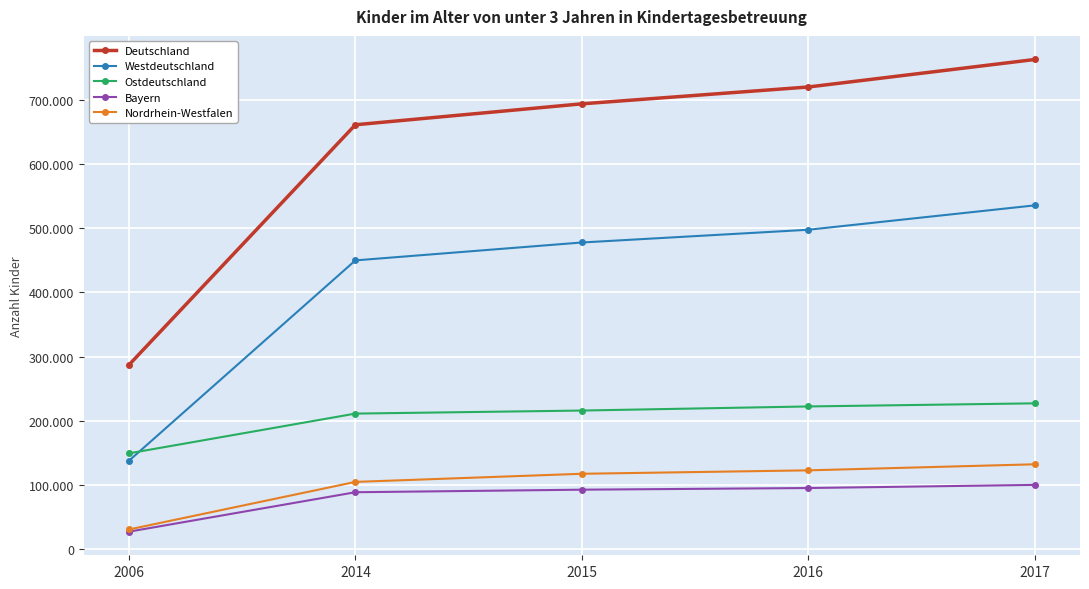

What is the sum of all Deutschland values?

3122917